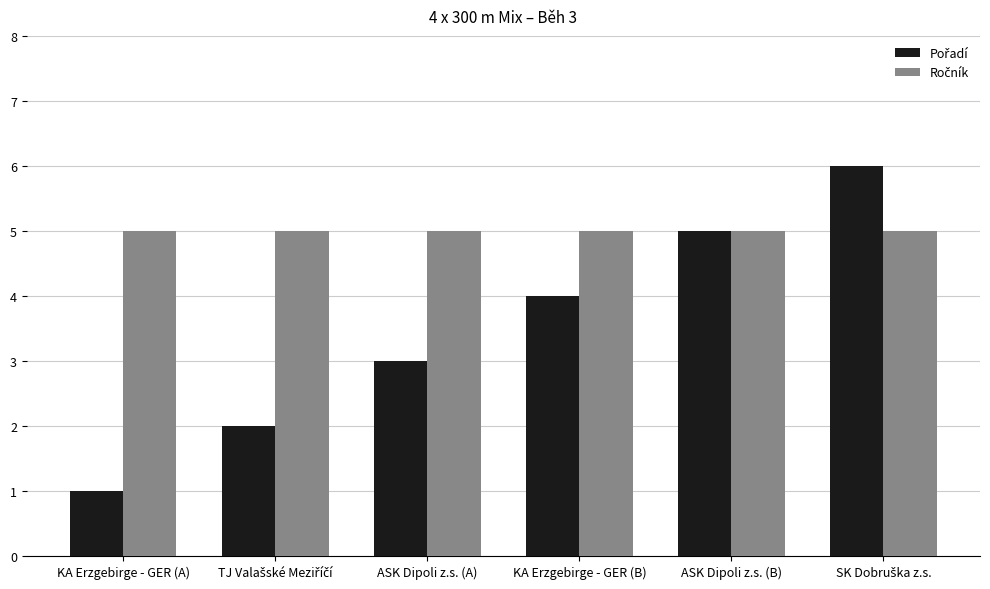

What is the maximum value shown in the chart?

6